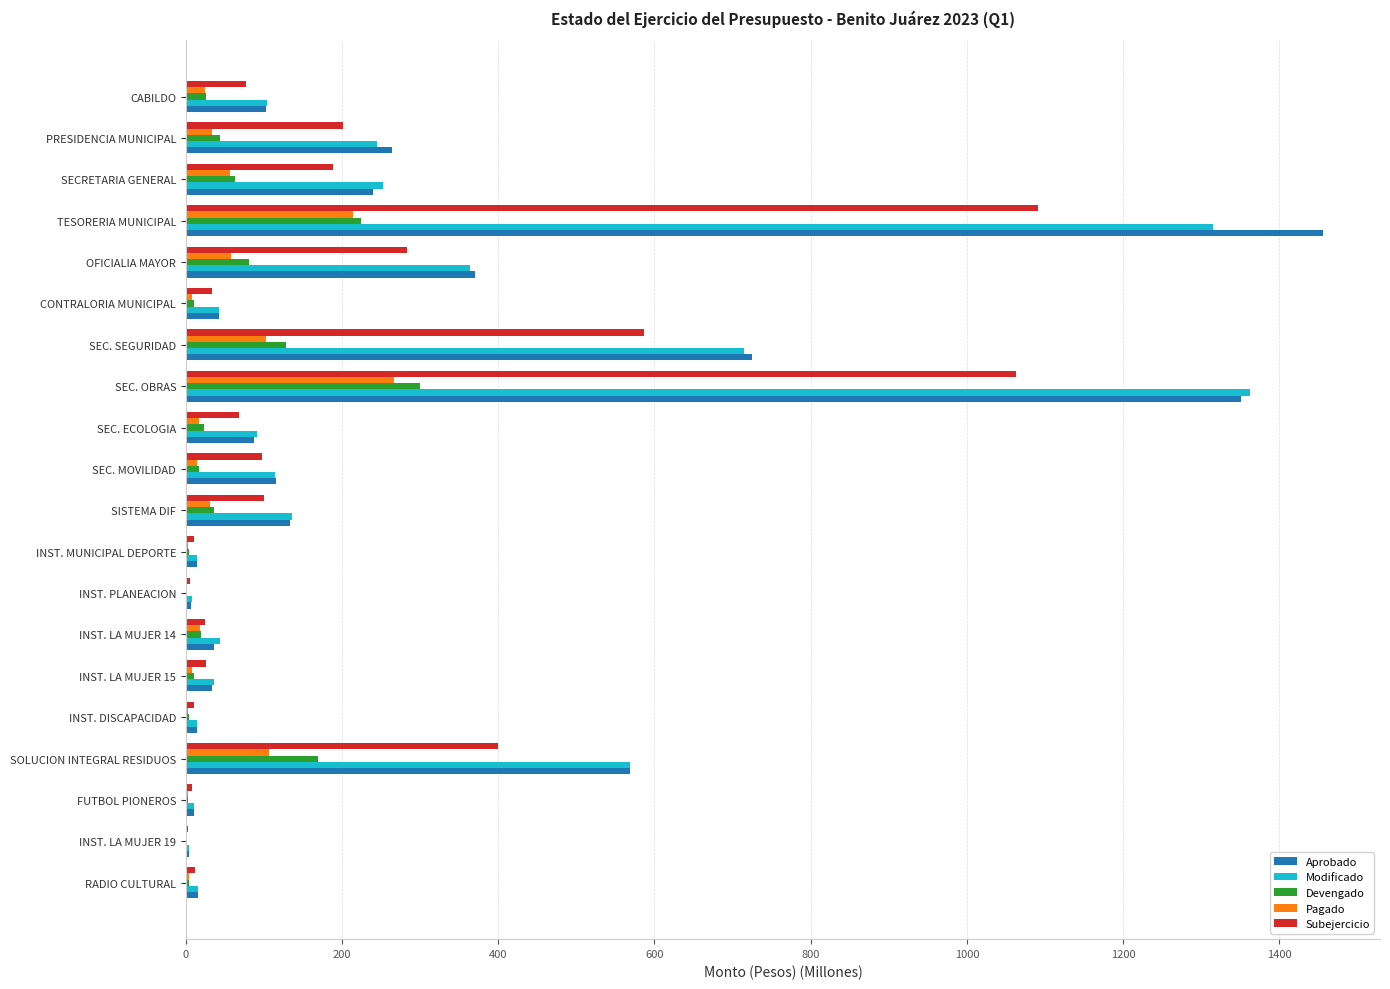

Which label corresponds to the largest value in the chart?

TESORERIA MUNICIPAL